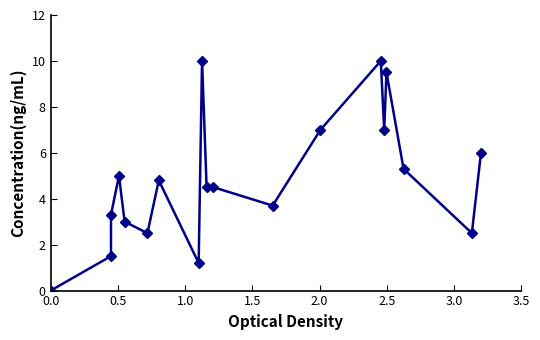

Reading right to left, transcribe all the data shown in this chart.

6.0	2.5	5.3	9.5	7.0	10.0	7.0	3.7	4.5	4.5	10.0	1.2	4.8	2.5	3.0	5.0	3.3	1.5	0.0